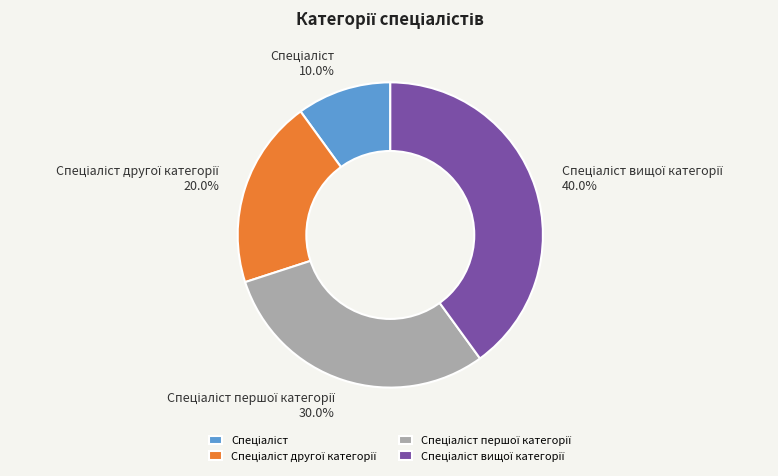

Does any single category account for the majority?

No